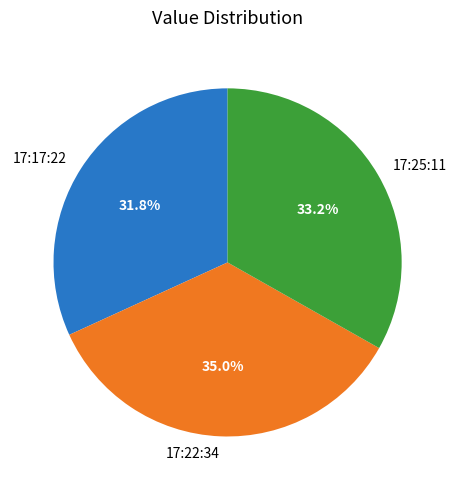

Does 17:17:22 represent more than half of the total?

No